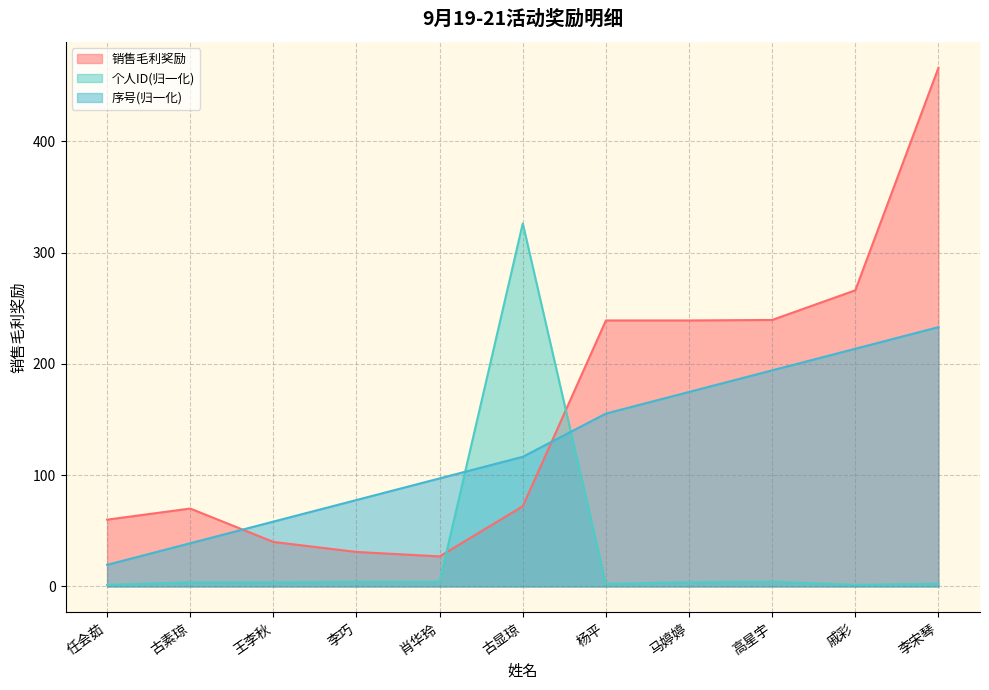

In 销售毛利奖励, how many points are lower than both neighbors (excluding endpoints)?

1